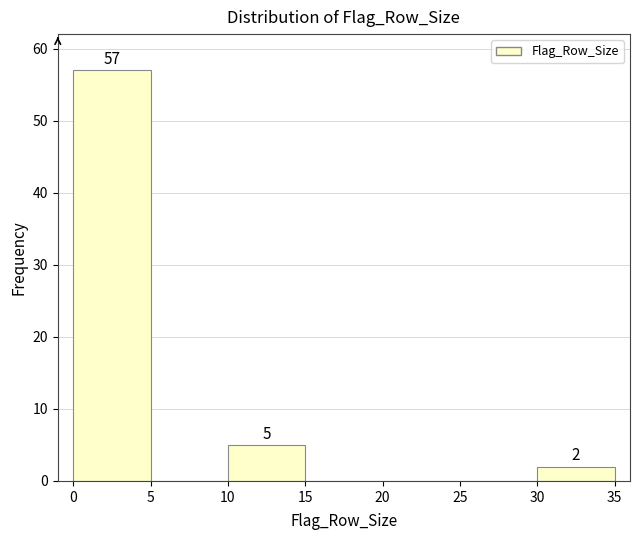

Over which range of the x-axis is the bar tallest?

0 to 5